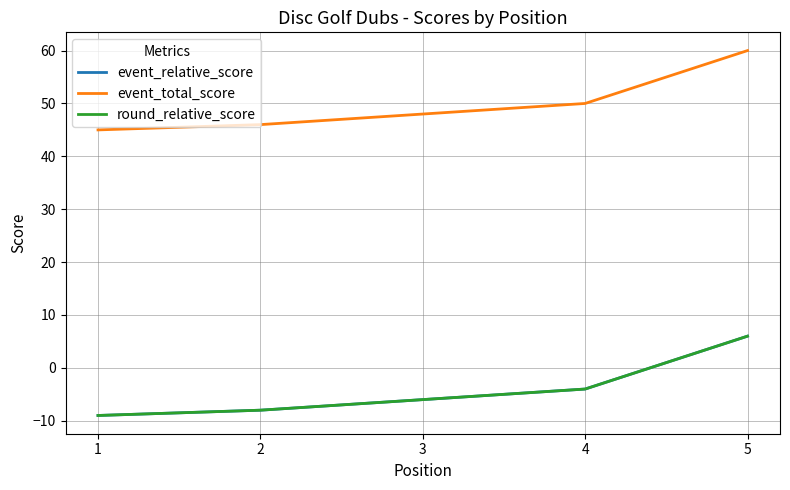

Does the chart have visible grid lines?

Yes